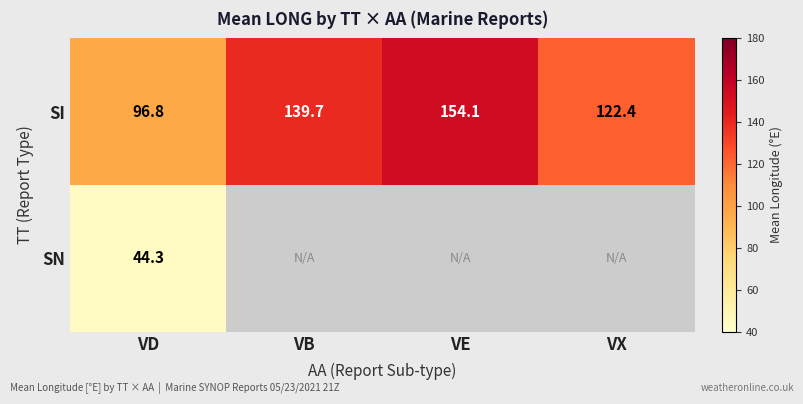

How many data points in SI are above 139?

2